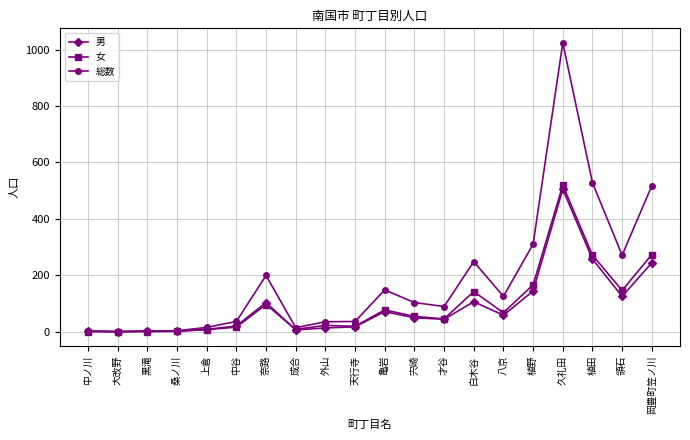

Between 天行寺 and 八京, which series saw the biggest shift?

総数